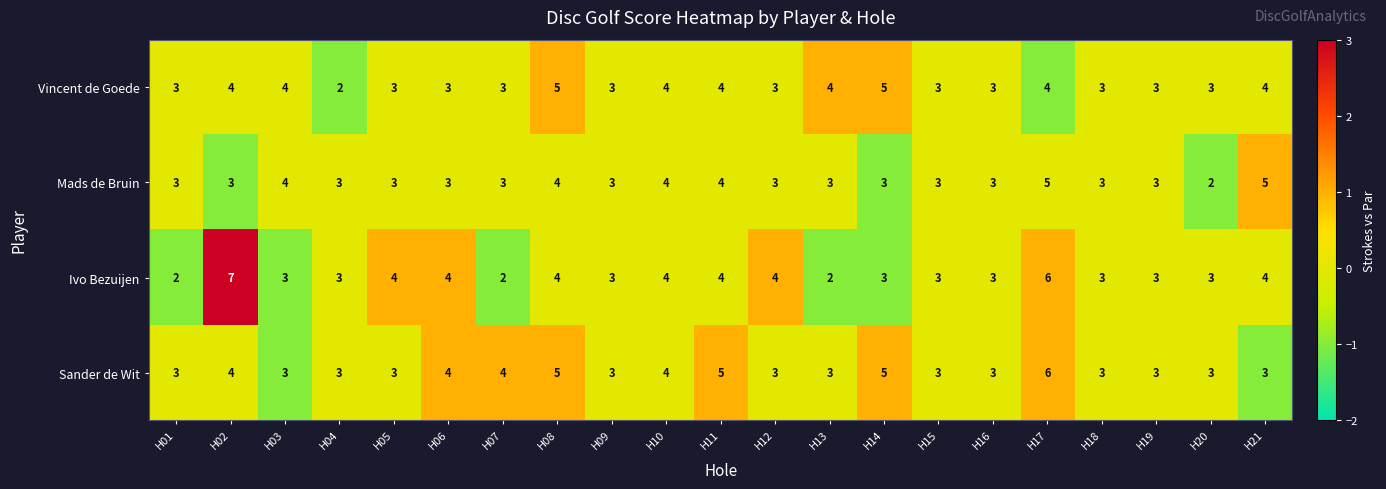

What is the maximum value shown in the chart?

7